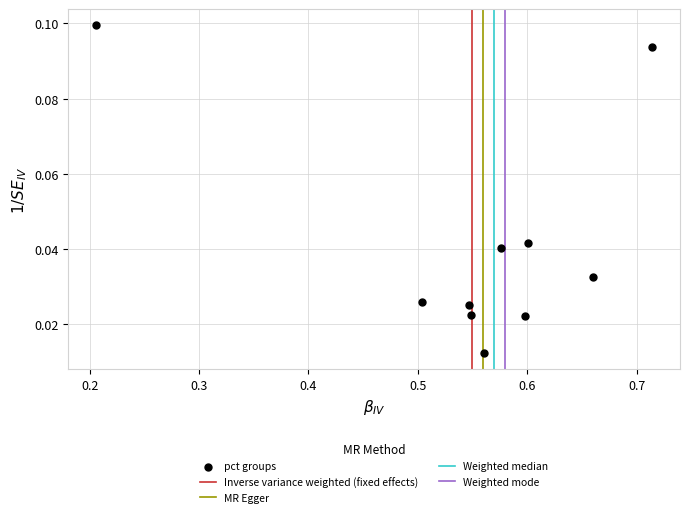

What is the range of X values (max minus min)?

0.5